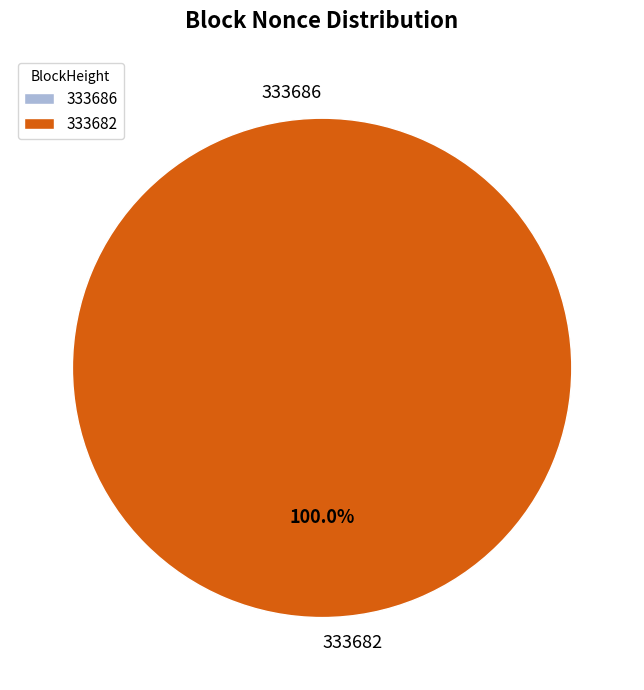

What is the majority slice?

333682